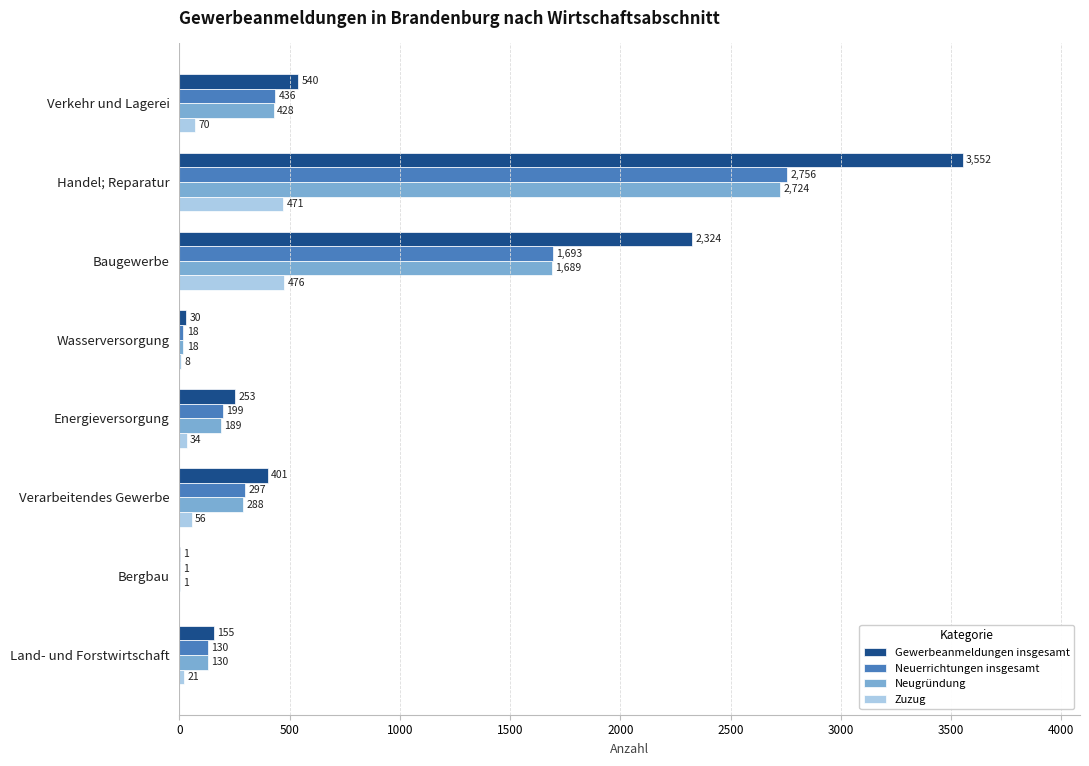

Which series has the largest total across all categories?

Gewerbeanmeldungen insgesamt